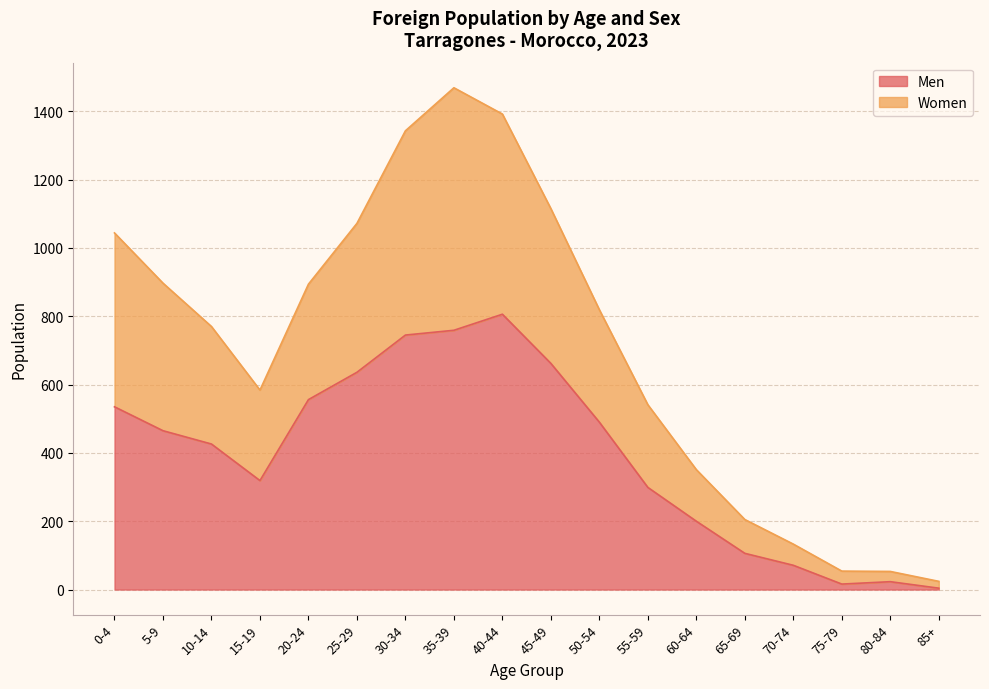

Is it true that Men equals 759 at 35-39?

True